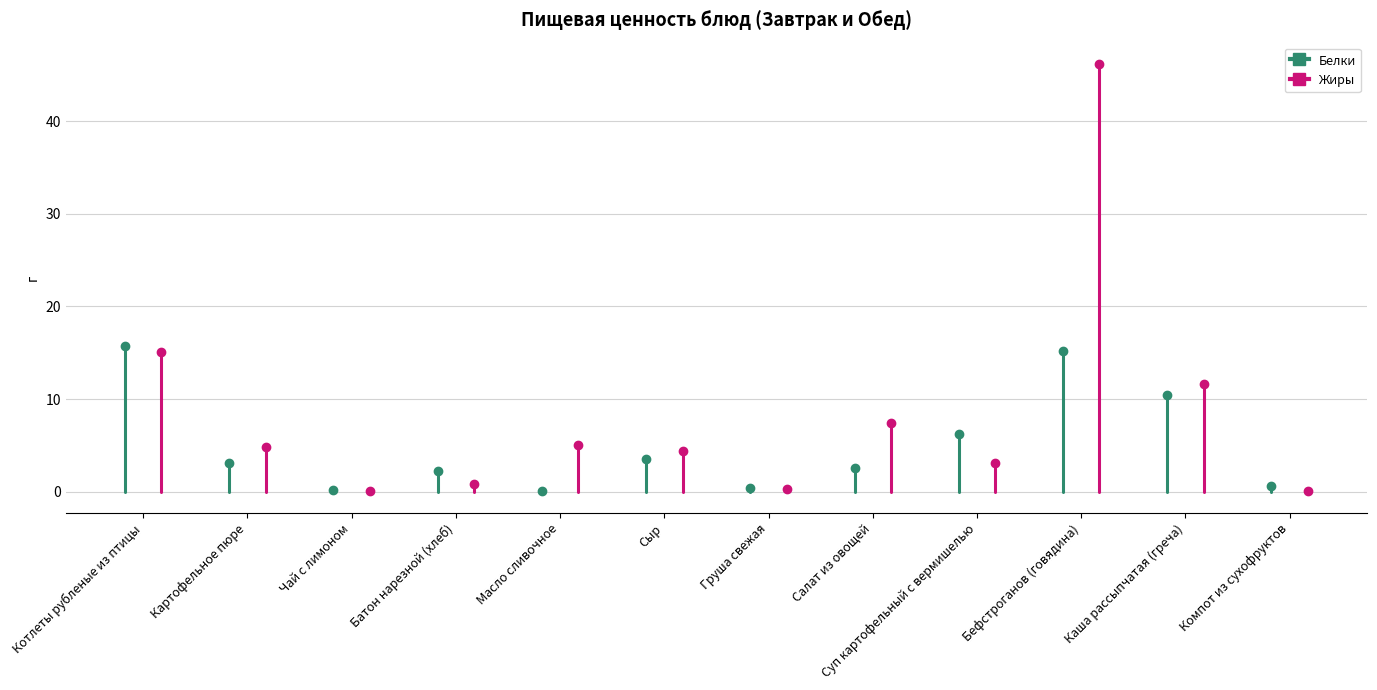

After their last crossing, which series has the higher values: Белки or Жиры?

Белки